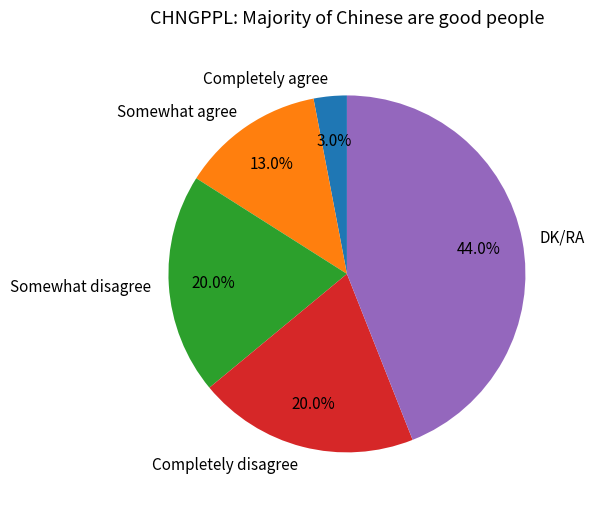

What percentage do DK/RA and Completely disagree together represent?

64.0%